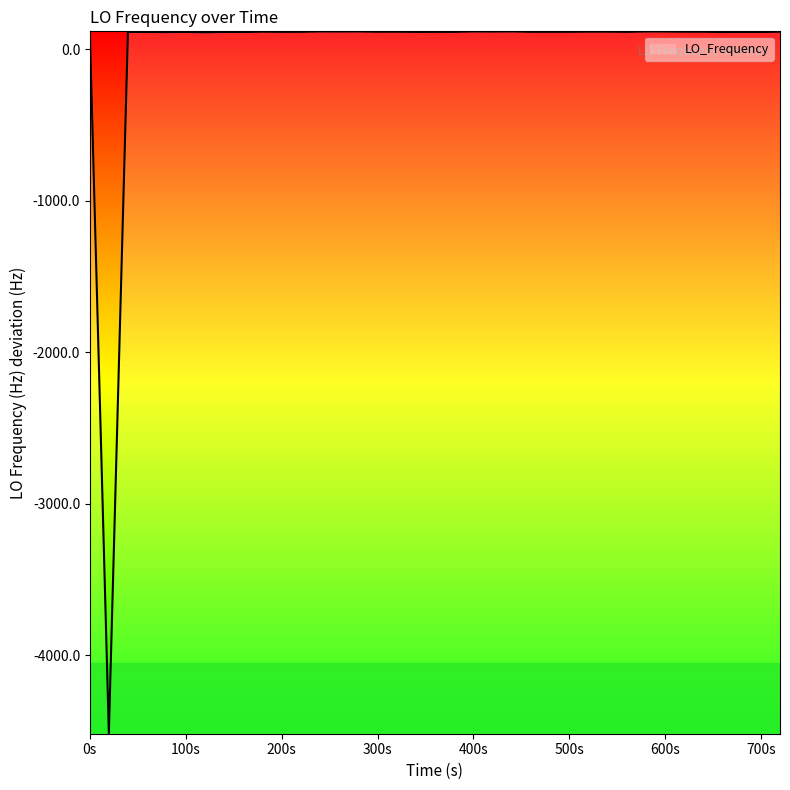

What is the greatest value displayed?

118.3